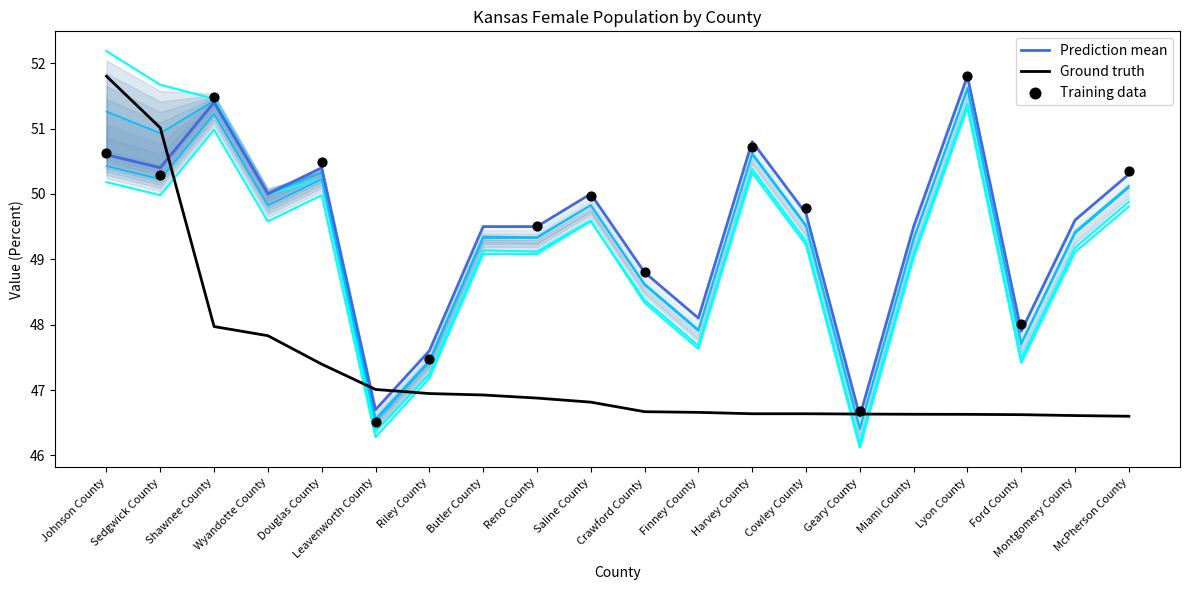

What is the approximate value of Ground truth at Geary County?

46.6